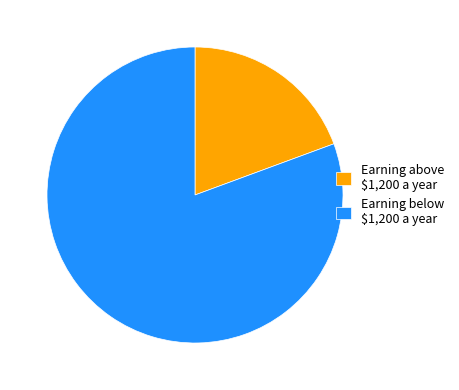

Is it true that Earning above $1,200 a year is 29% of the pie?

False